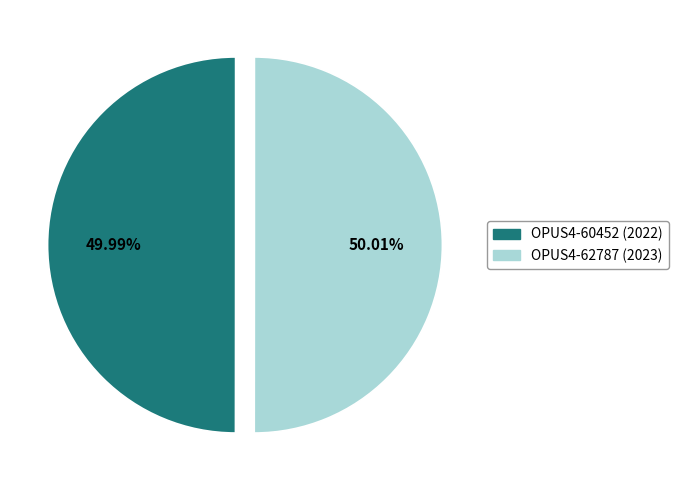

Is there any slice that represents more than half of the pie?

Yes